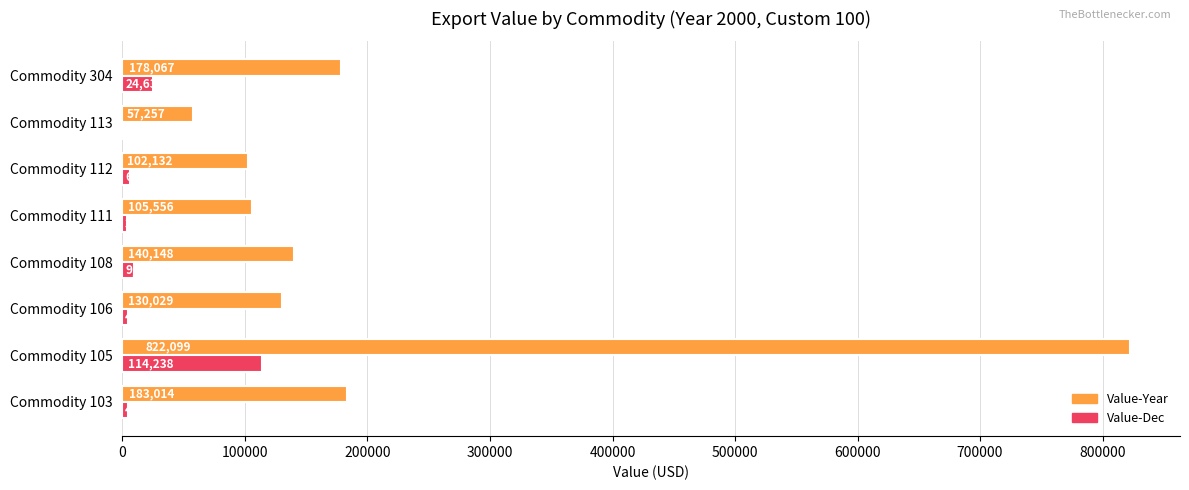

True or false: Value-Dec has a value of 3856 at Commodity 111.

True